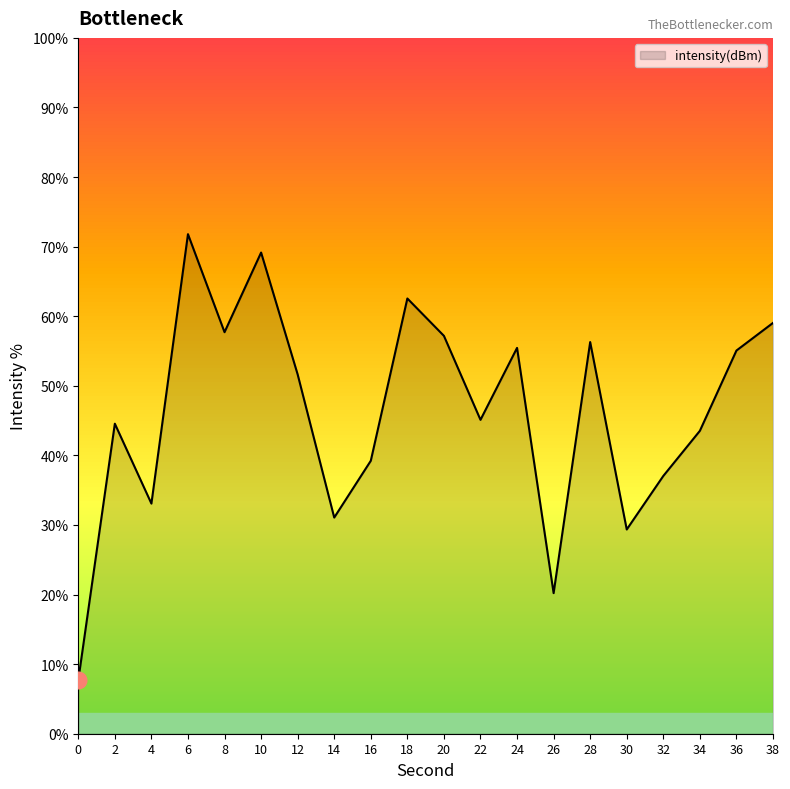

What value does the data have at 6?

71.8